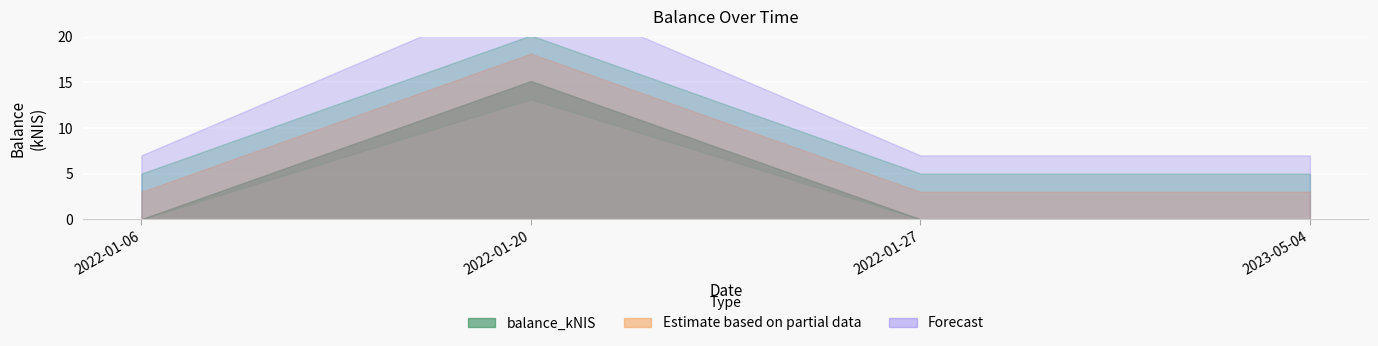

How many interior local peaks (higher than both neighbors) does the data have?

1